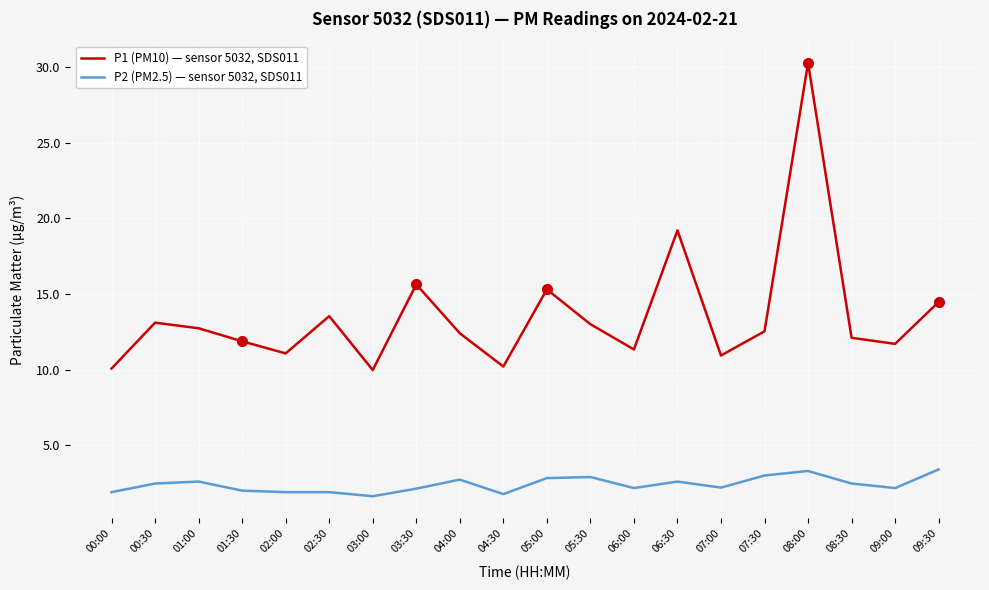

True or false: P2 (PM2.5) — sensor 5032, SDS011 and P1 (PM10) — sensor 5032, SDS011 cross at least once.

False